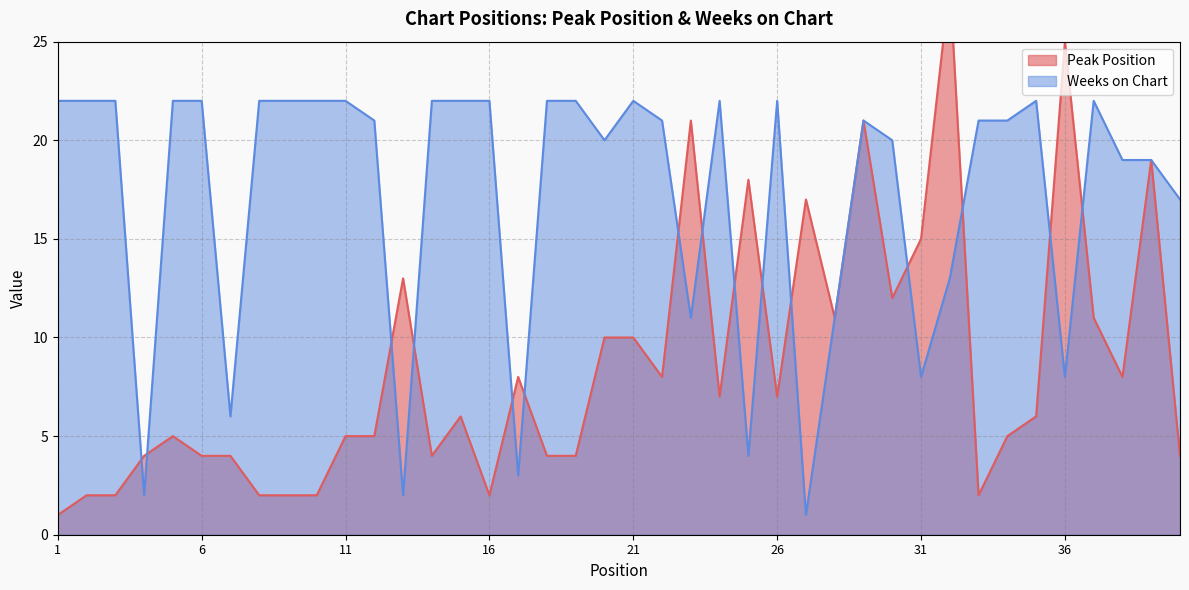

How many lines are shown in the chart?

2